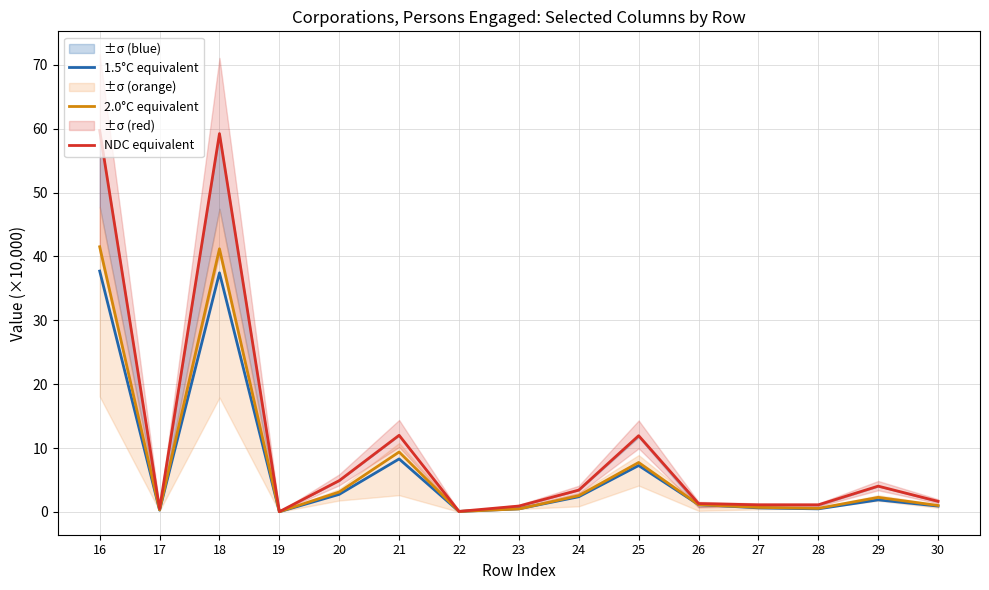

At which category does 1.5°C equivalent reach its first local peak?

18